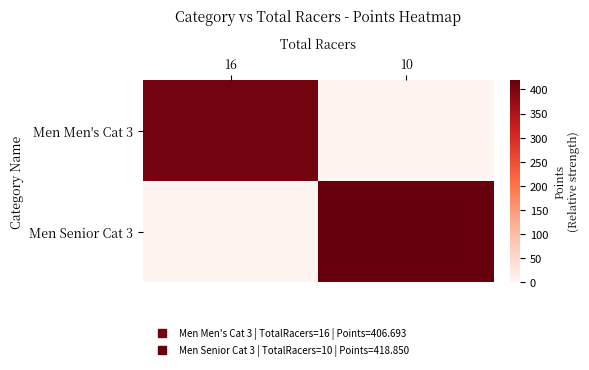

Count the number of categories in the chart.

2